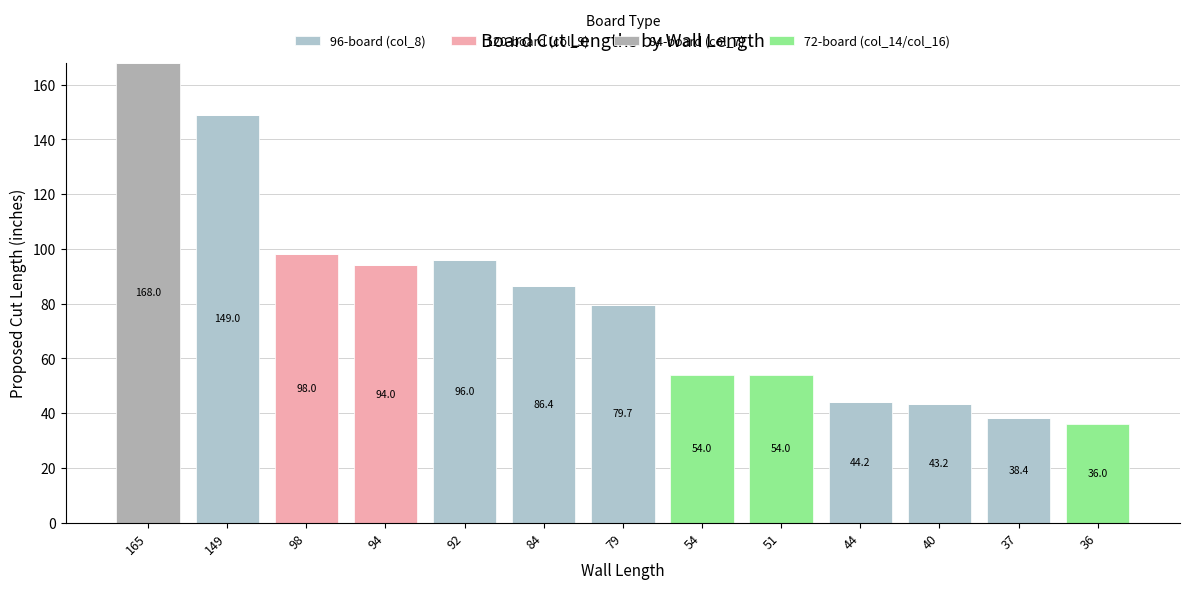

Does the chart contain stacked bars?

Yes